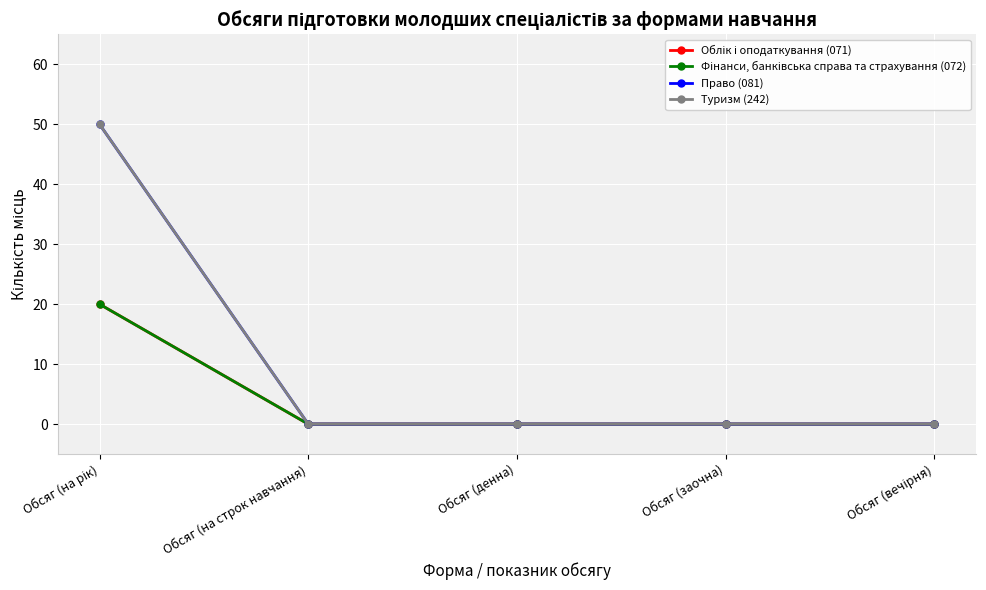

Is this an area chart (filled region under the line)?

No